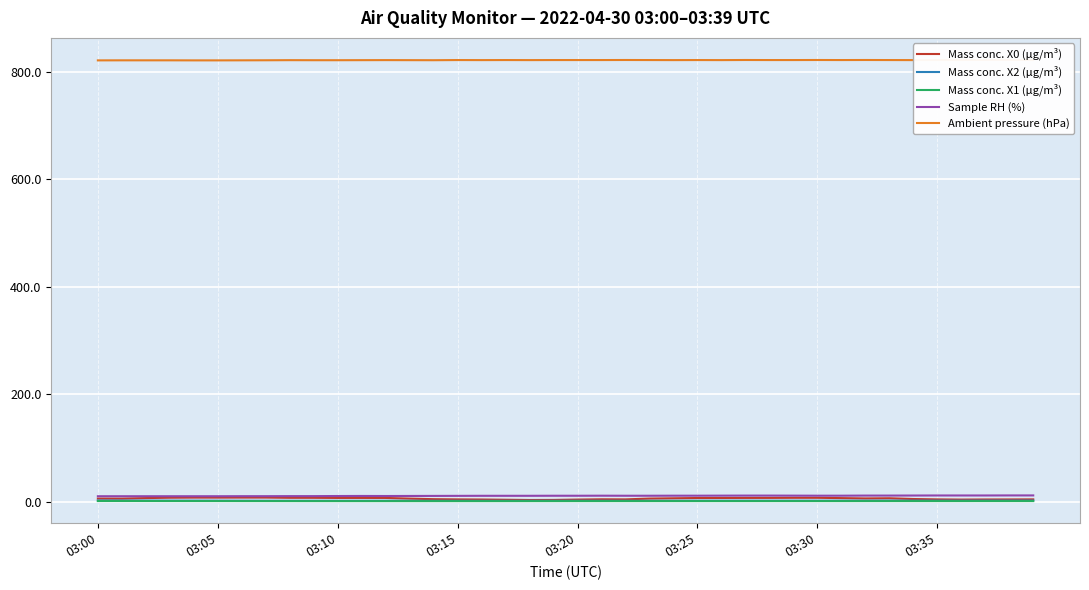

Count the number of categories in the chart.

40